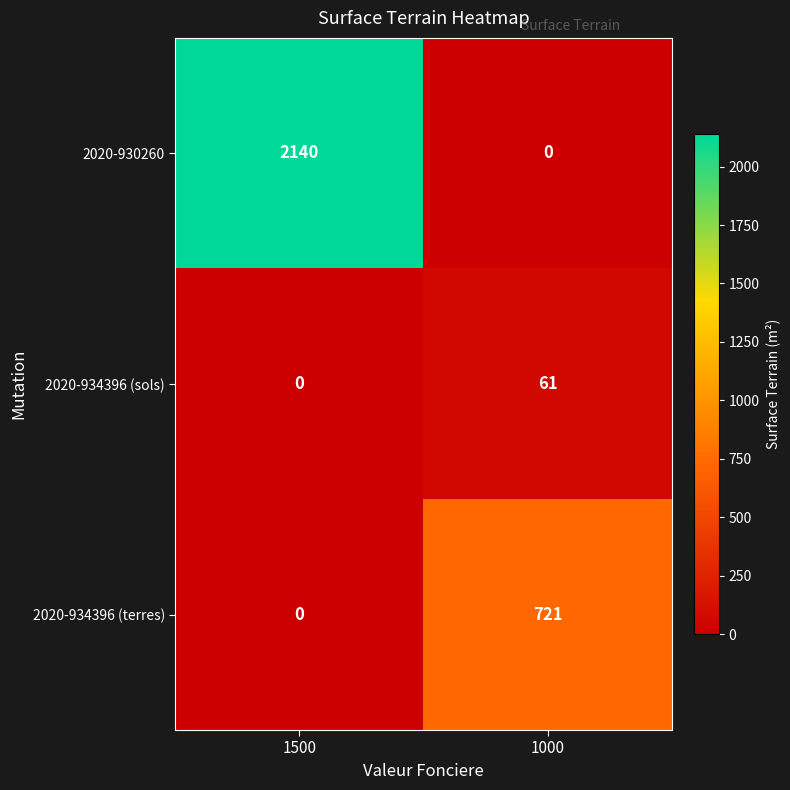

The value of 2020-934396 (terres) at 1000 is 1091. True or false?

False